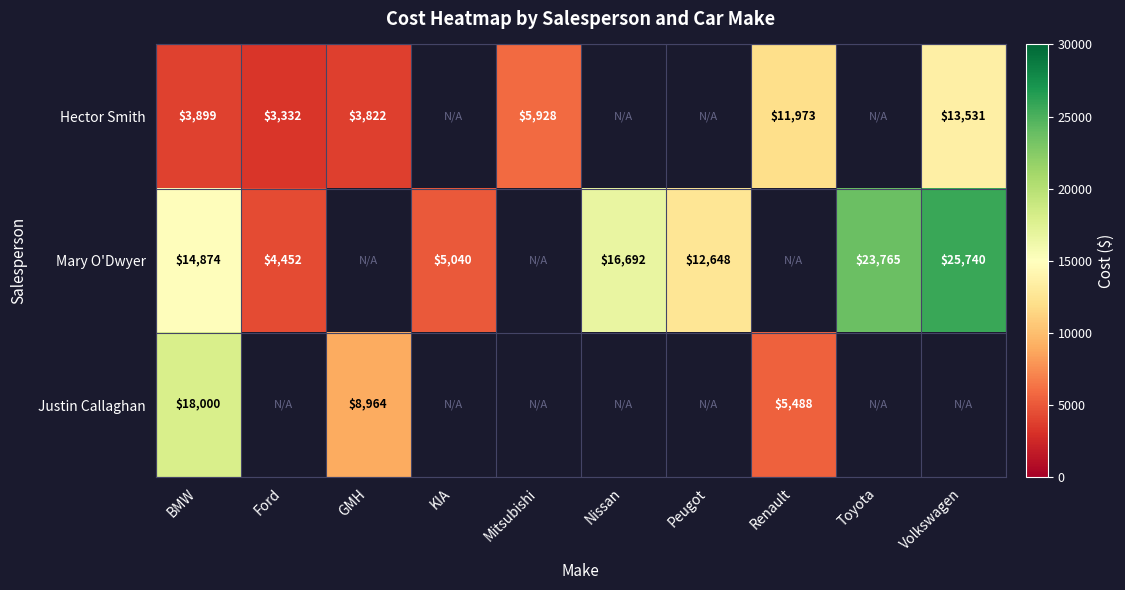

Is it true that Hector Smith equals 3822.0 at GMH?

True